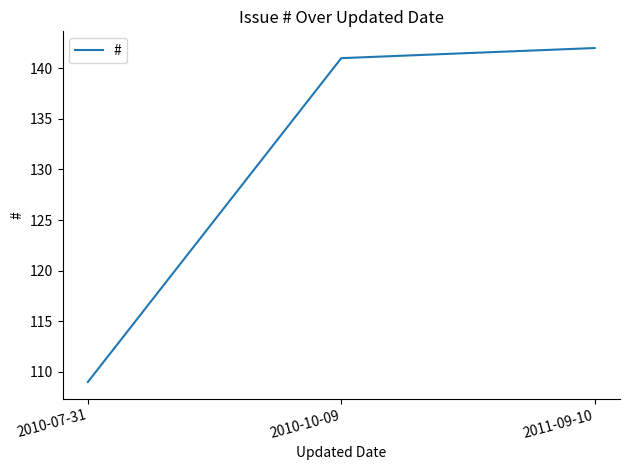

What is the change in value from 2010-07-31 to 2011-09-10?

+33